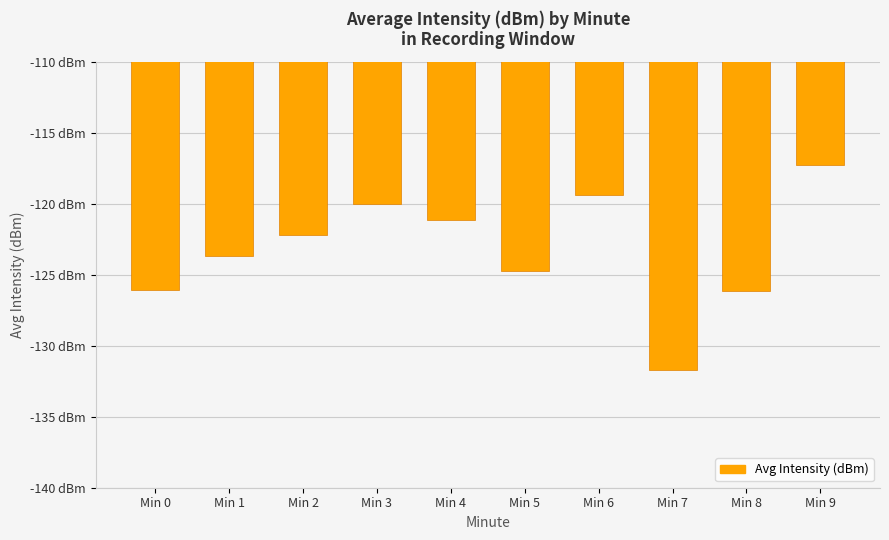

Reading right to left, transcribe all the data shown in this chart.

Min 9=-117.2	Min 8=-126.2	Min 7=-131.7	Min 6=-119.4	Min 5=-124.7	Min 4=-121.2	Min 3=-120.0	Min 2=-122.2	Min 1=-123.7	Min 0=-126.1